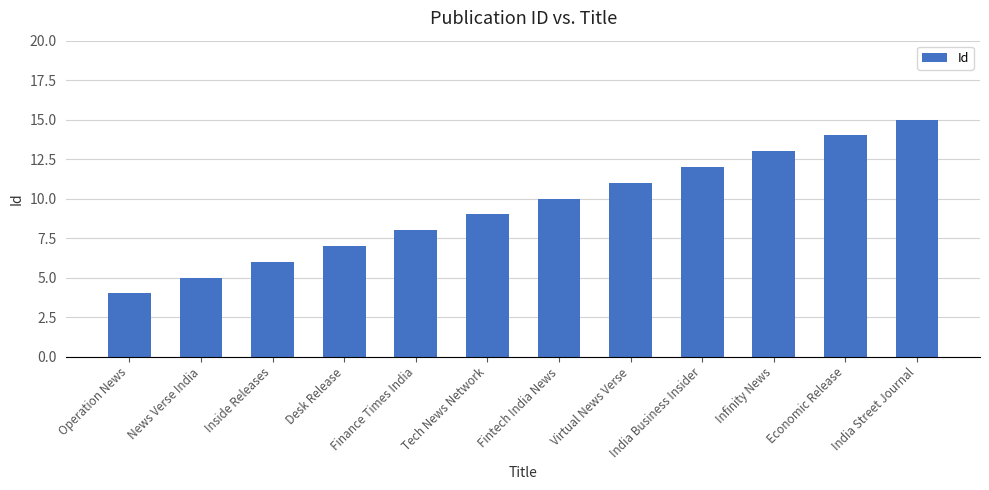

Reading left to right, transcribe all the data shown in this chart.

Operation News=4	News Verse India=5	Inside Releases=6	Desk Release=7	Finance Times India=8	Tech News Network=9	Fintech India News=10	Virtual News Verse=11	India Business Insider=12	Infinity News=13	Economic Release=14	India Street Journal=15